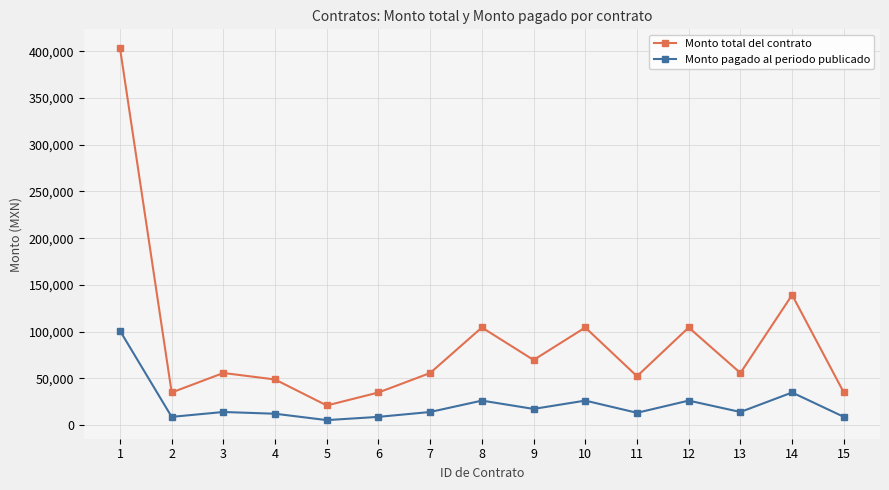

List the series in order of their peak value, highest first.

Monto total del contrato, Monto pagado al periodo publicado